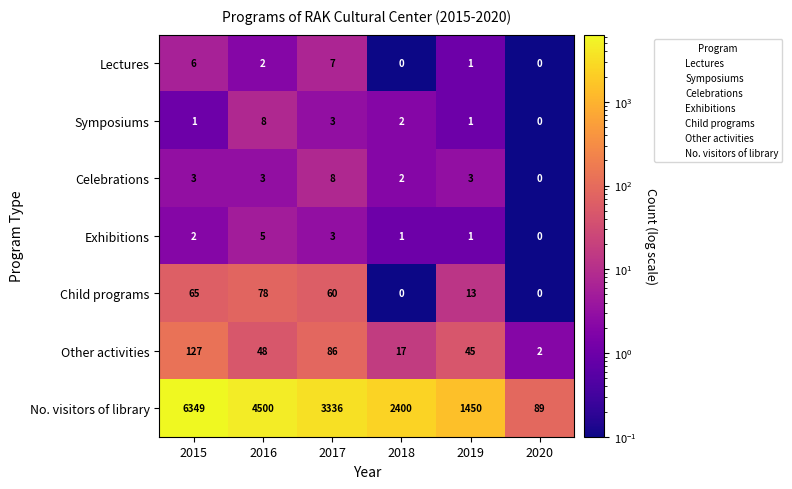

At which label does Symposiums reach its peak?

2016